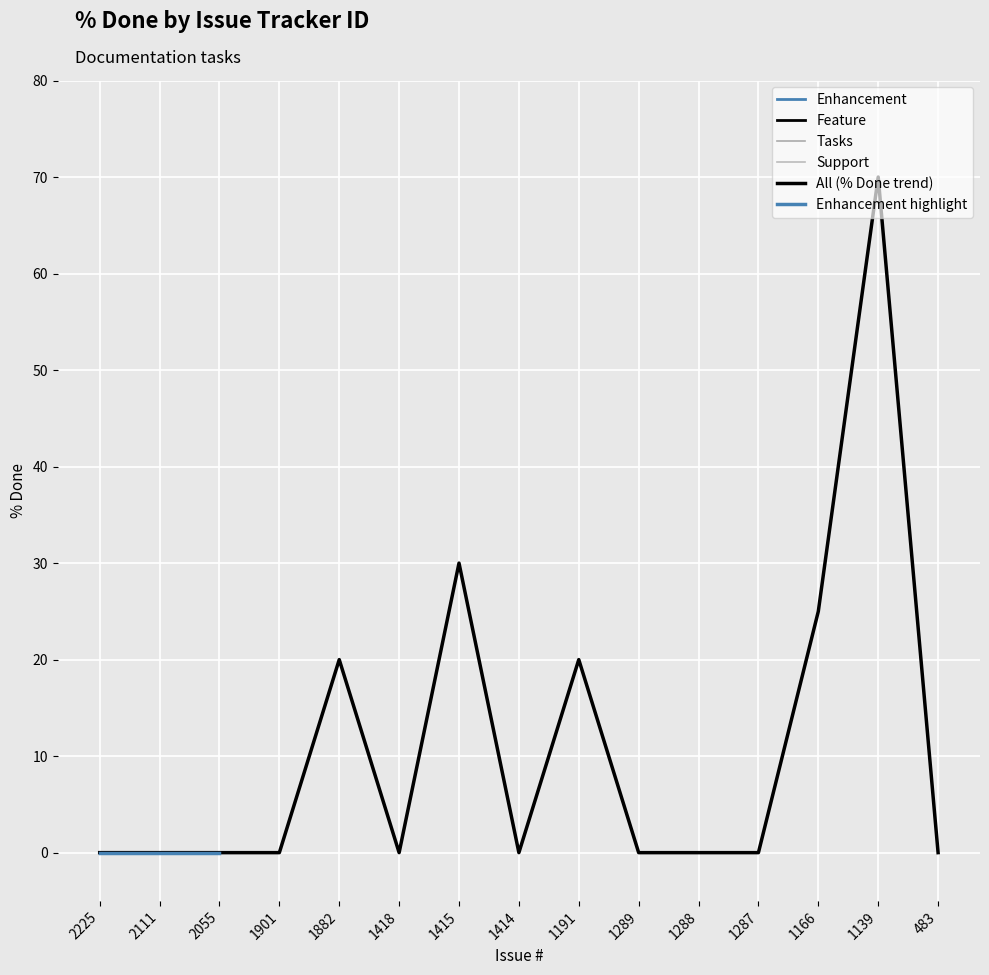

Is this an area chart (filled region under the line)?

No